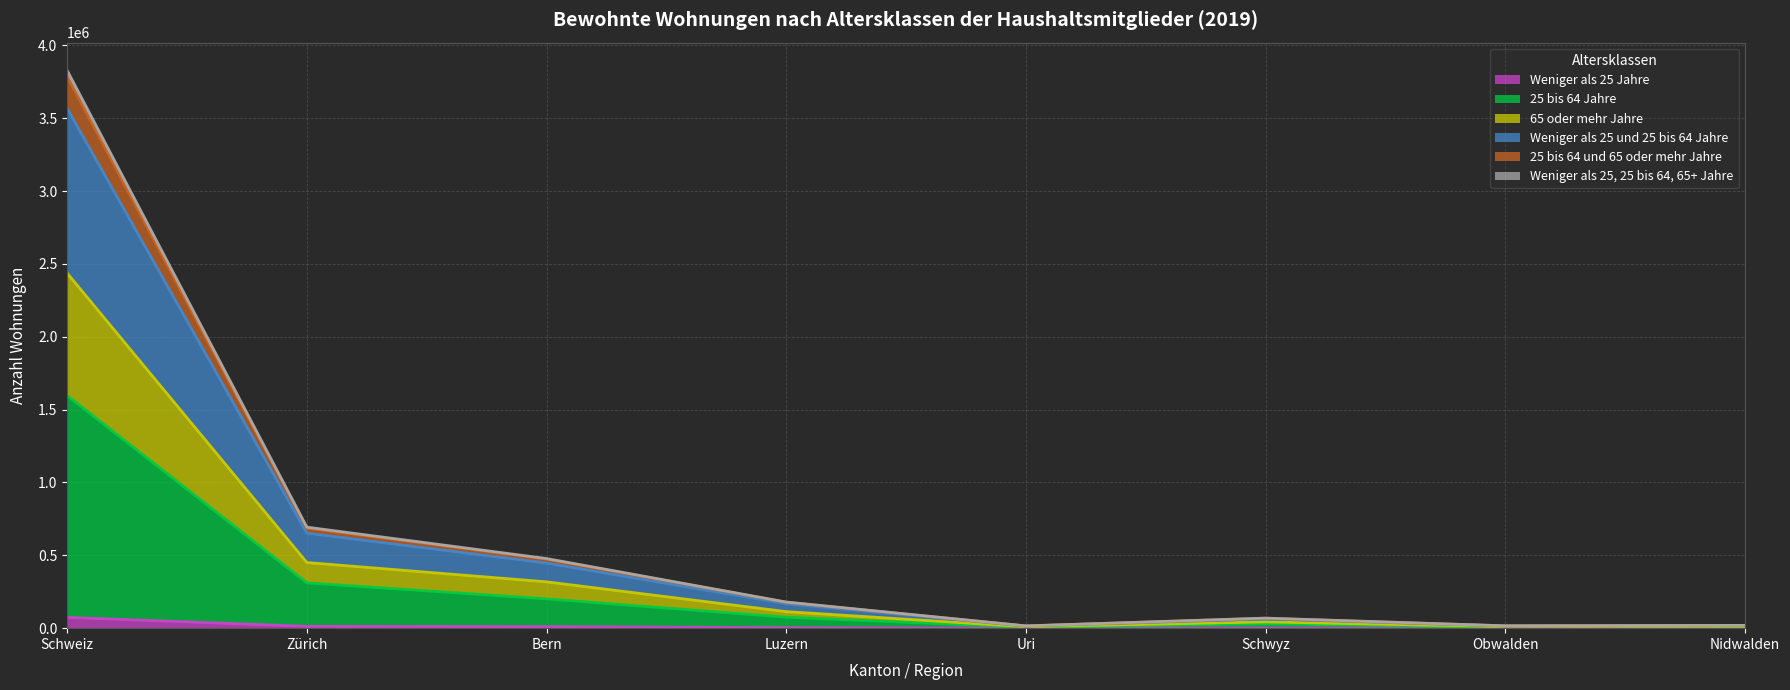

How many lines are shown in the chart?

6